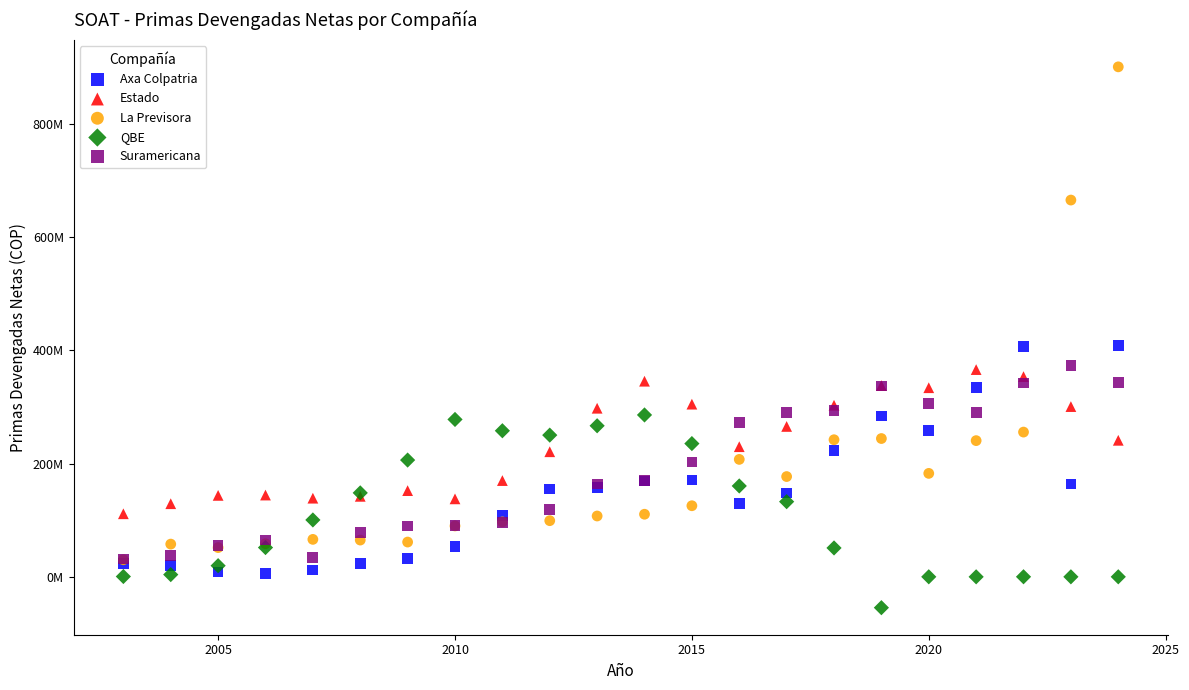

What are all the series names shown in the legend?

Axa Colpatria, Estado, La Previsora, QBE, Suramericana